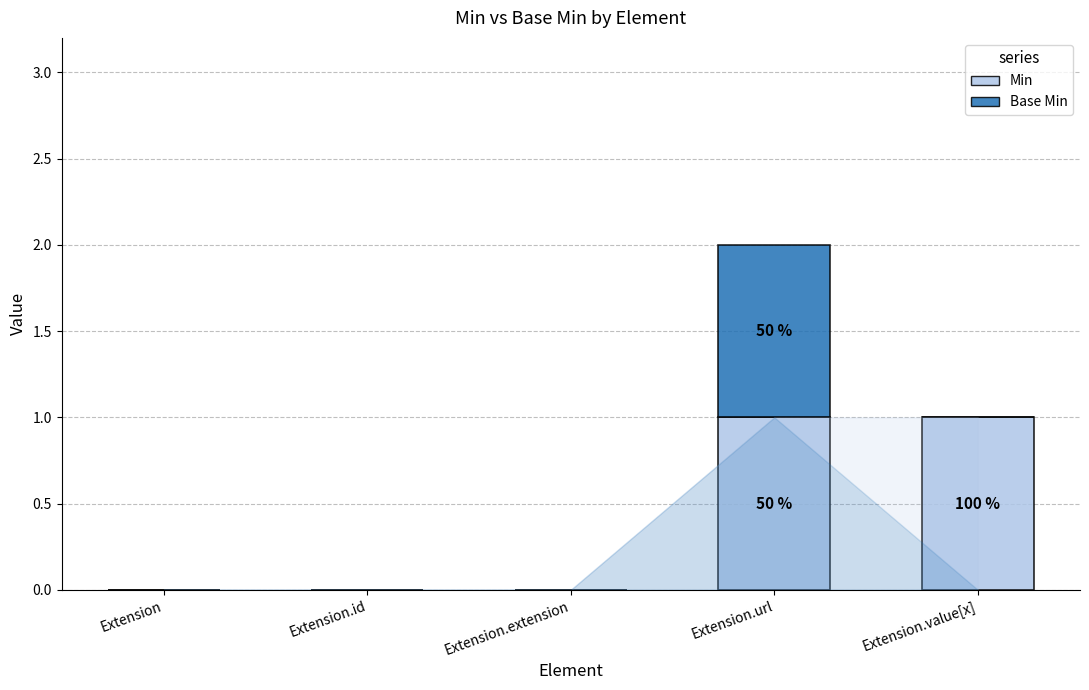

At which category is the sum across all series the highest?

Extension.url